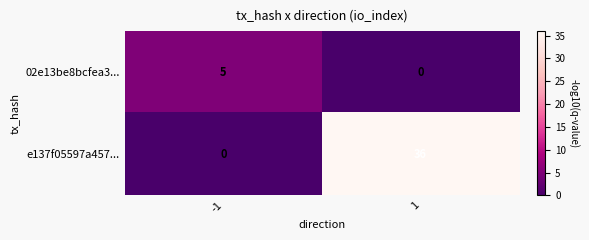

What is the difference between the 02e13be8bcfea3... values at -1 and 1?

5